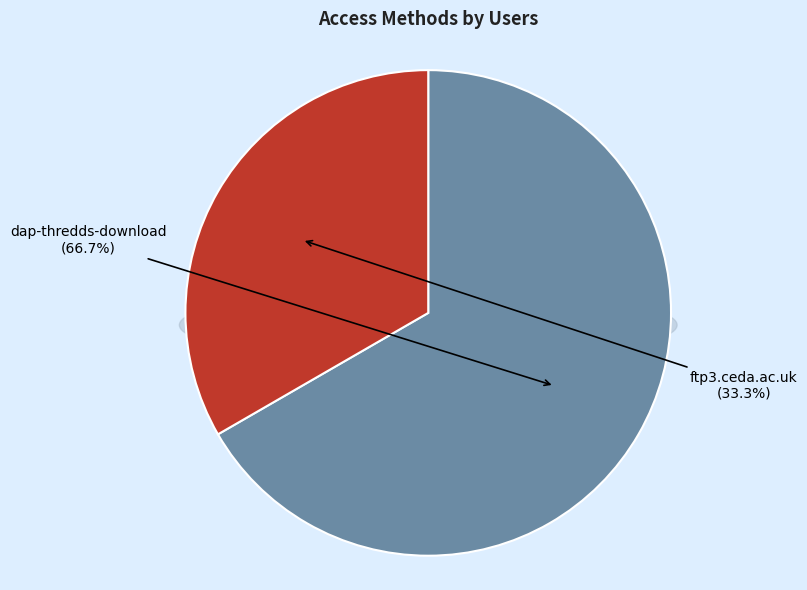

True or false: dap-thredds-download accounts for 67% of the total.

True